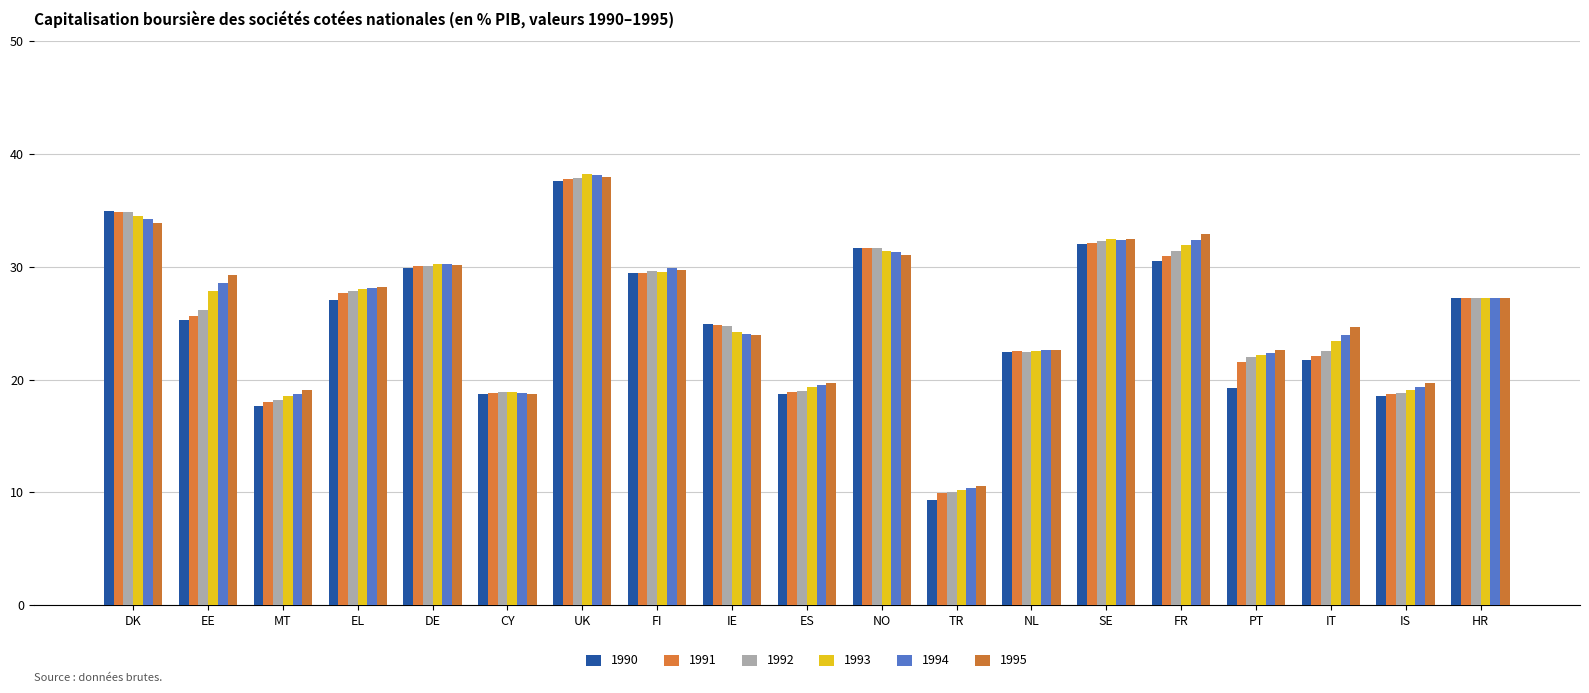

Reading right to left, transcribe all the data shown in this chart.

1990: HR=27.3	IS=18.6	IT=21.7	PT=19.3	FR=30.5	SE=32.0	NL=22.5	TR=9.3	NO=31.7	ES=18.7	IE=24.9	FI=29.5	UK=37.6	CY=18.7	DE=29.9	EL=27.1	MT=17.7	EE=25.3	DK=34.9
1991: HR=27.3	IS=18.7	IT=22.1	PT=21.6	FR=30.9	SE=32.1	NL=22.5	TR=10.0	NO=31.7	ES=18.9	IE=24.9	FI=29.5	UK=37.8	CY=18.8	DE=30.1	EL=27.7	MT=18.0	EE=25.7	DK=34.9
1992: HR=27.3	IS=18.8	IT=22.5	PT=22.0	FR=31.4	SE=32.3	NL=22.5	TR=10.0	NO=31.6	ES=19.0	IE=24.8	FI=29.6	UK=37.9	CY=18.9	DE=30.1	EL=27.8	MT=18.2	EE=26.2	DK=34.9
1993: HR=27.3	IS=19.1	IT=23.4	PT=22.2	FR=31.9	SE=32.4	NL=22.5	TR=10.2	NO=31.4	ES=19.3	IE=24.2	FI=29.6	UK=38.2	CY=18.9	DE=30.2	EL=28.0	MT=18.6	EE=27.8	DK=34.5
1994: HR=27.3	IS=19.4	IT=23.9	PT=22.4	FR=32.4	SE=32.4	NL=22.6	TR=10.4	NO=31.3	ES=19.5	IE=24.0	FI=29.9	UK=38.1	CY=18.8	DE=30.2	EL=28.1	MT=18.8	EE=28.5	DK=34.3
1995: HR=27.3	IS=19.7	IT=24.7	PT=22.6	FR=32.9	SE=32.4	NL=22.6	TR=10.6	NO=31.1	ES=19.7	IE=24.0	FI=29.7	UK=38.0	CY=18.8	DE=30.2	EL=28.2	MT=19.1	EE=29.2	DK=33.9